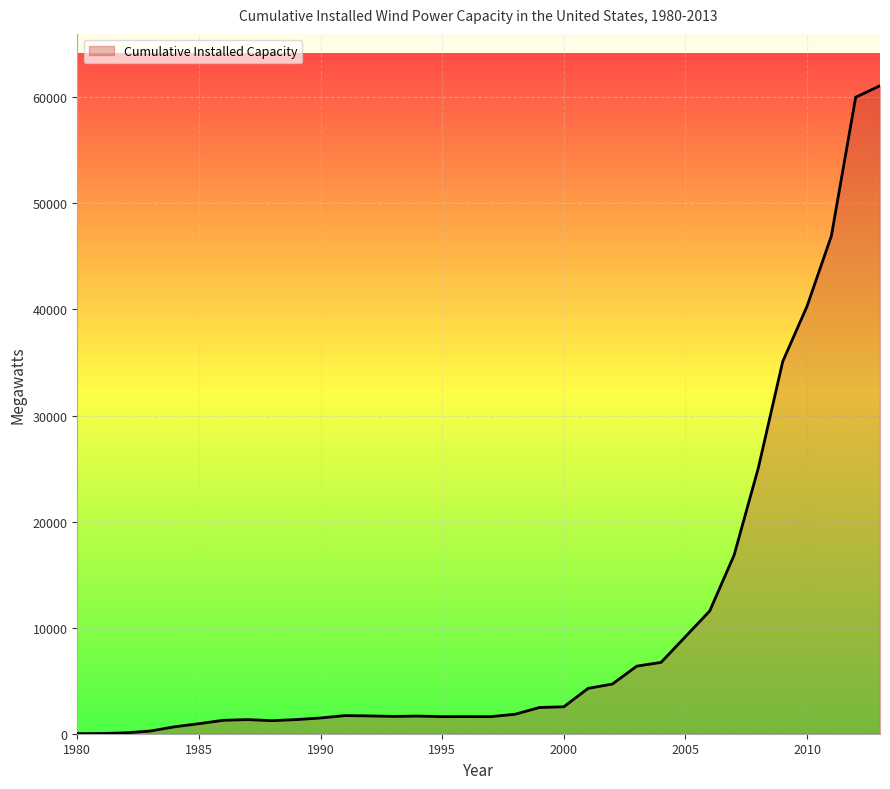

What is the greatest value displayed?

61091